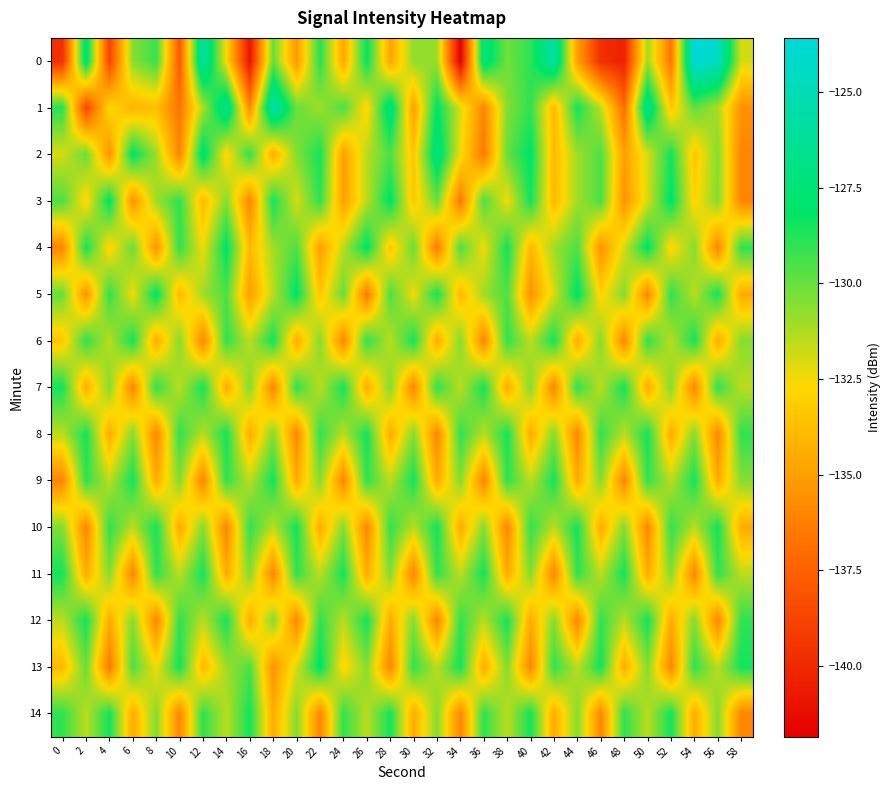

What is the total value across all series at 40?

-1970.4